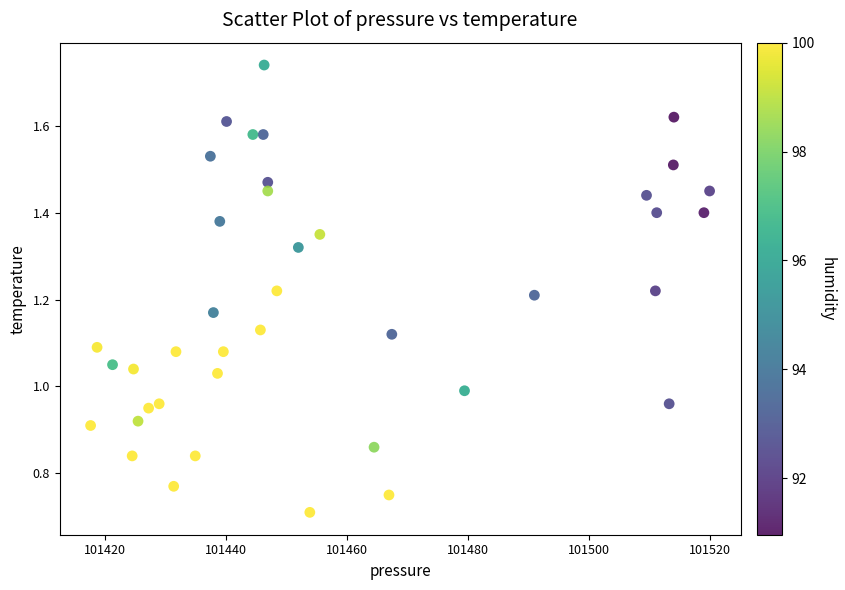

What is the range of X values (max minus min)?

102.4